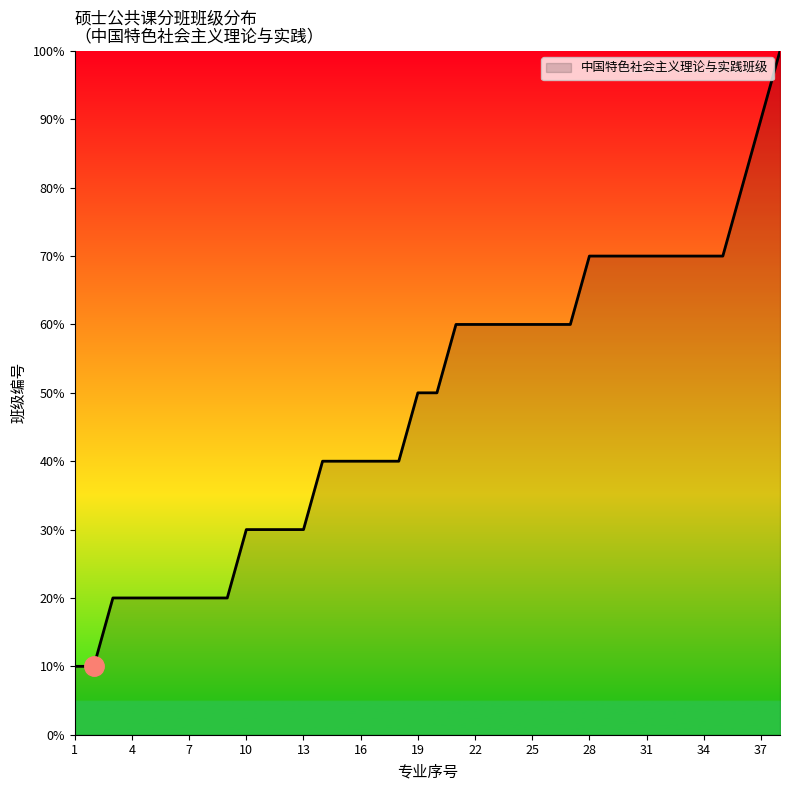

Reading right to left, list all the values displayed in this chart.

10	9	8	7	7	7	7	7	7	7	7	6	6	6	6	6	6	6	5	5	4	4	4	4	4	3	3	3	3	2	2	2	2	2	2	2	1	1